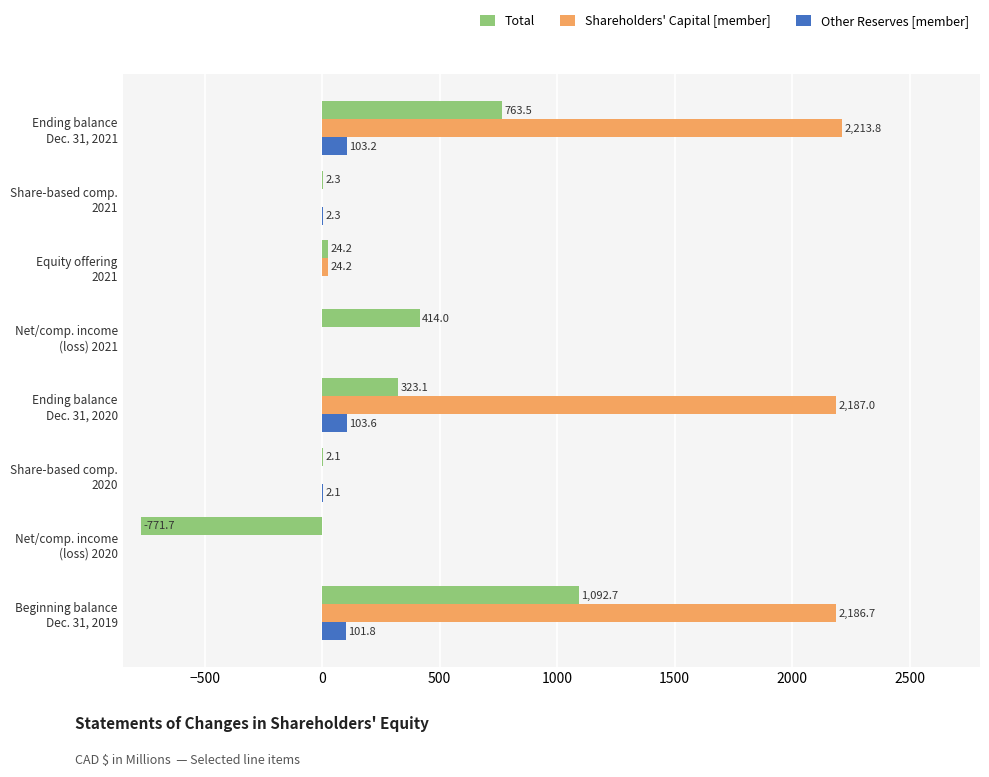

Which series has the widest spread of values?

Shareholders' Capital [member]